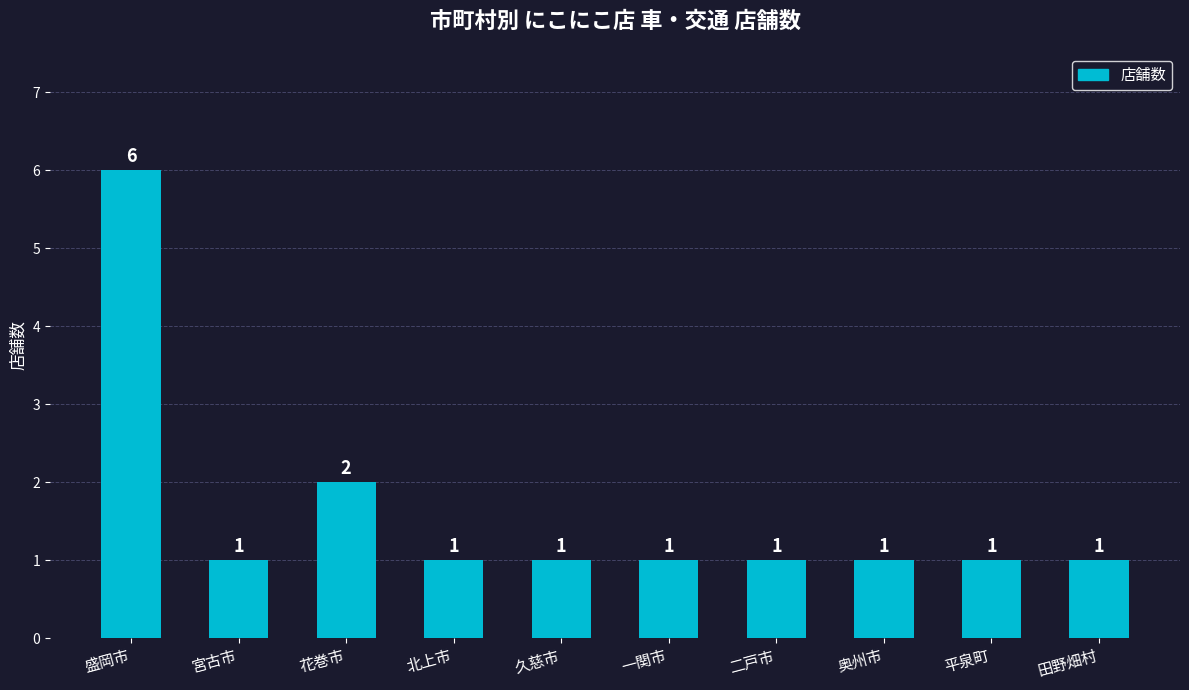

Reading left to right, extract all data points from this chart.

6	1	2	1	1	1	1	1	1	1